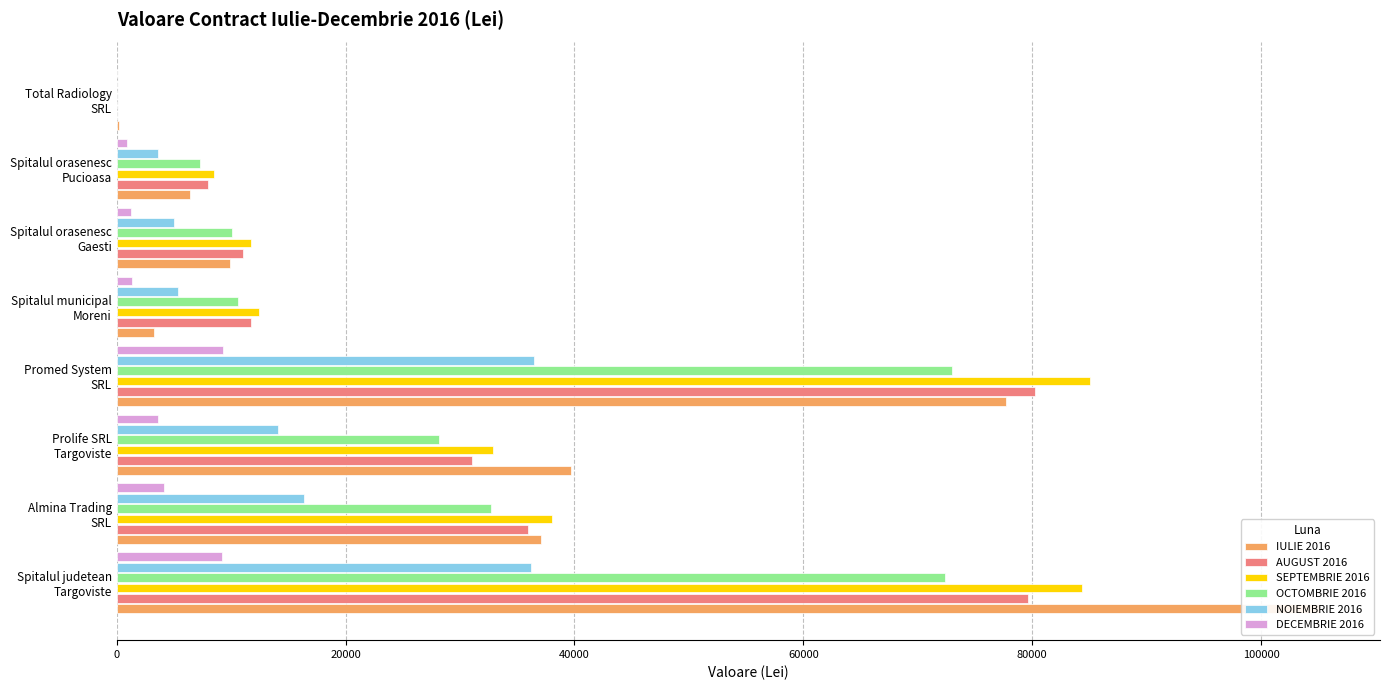

How many data points does each series have?

8